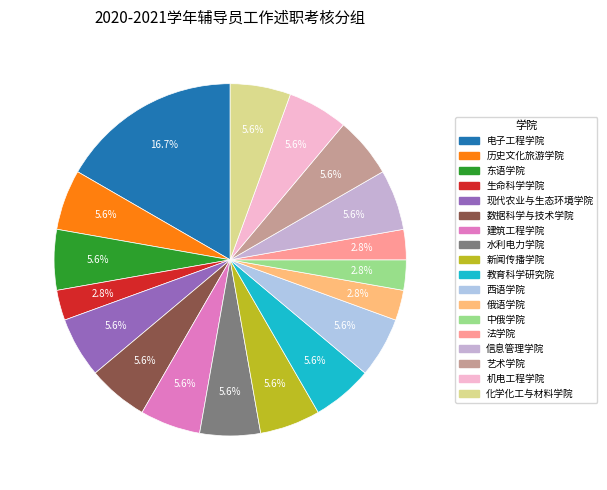

Which category has the biggest portion of the pie?

电子工程学院